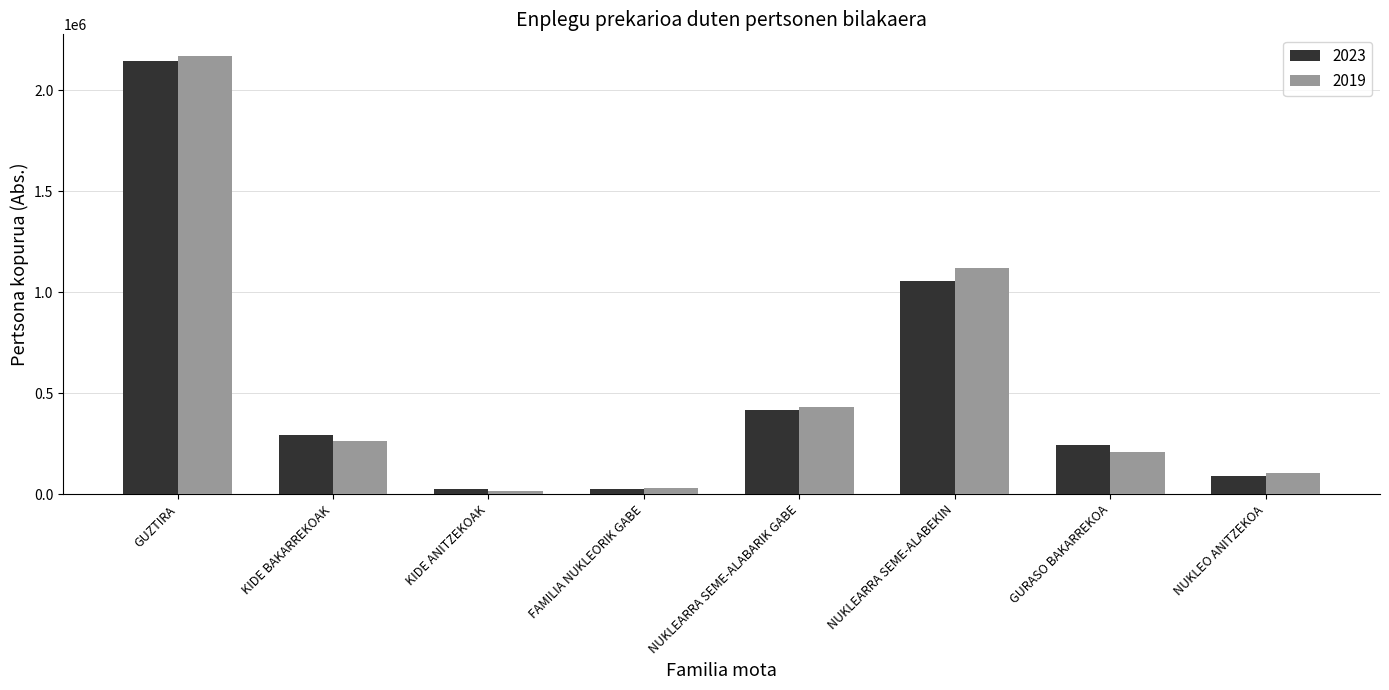

Between NUKLEARRA SEME-ALABEKIN and NUKLEO ANITZEKOA, which series saw the biggest shift?

2019